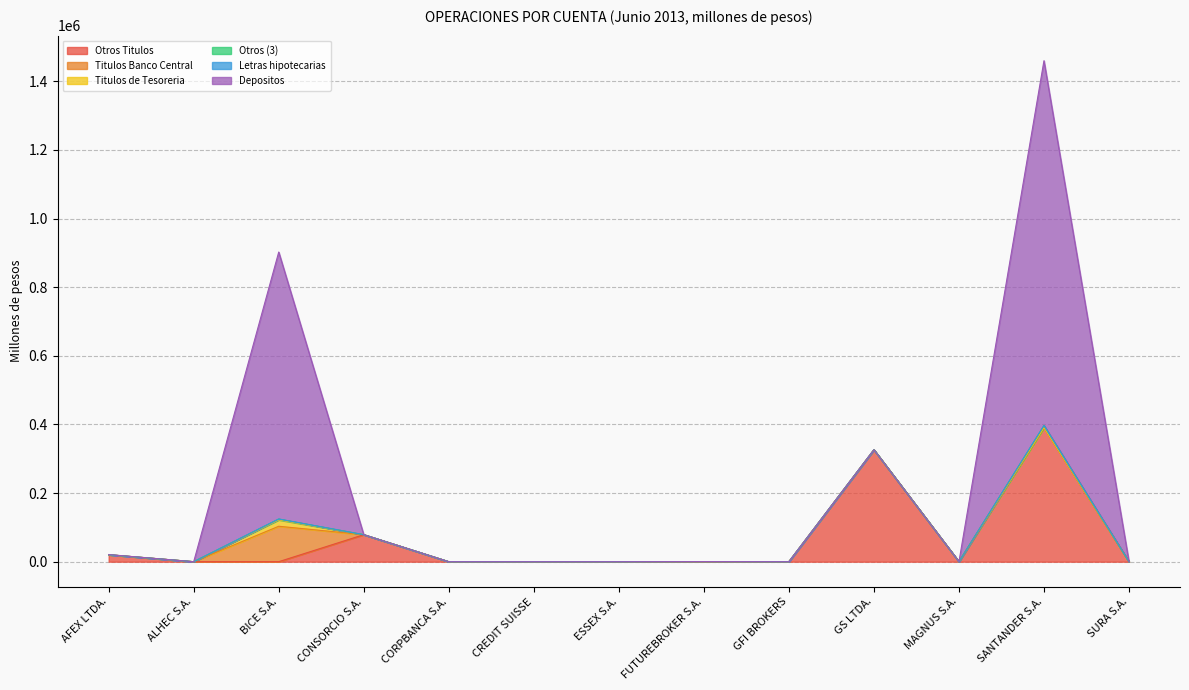

At which category is the sum across all series the highest?

SANTANDER S.A.